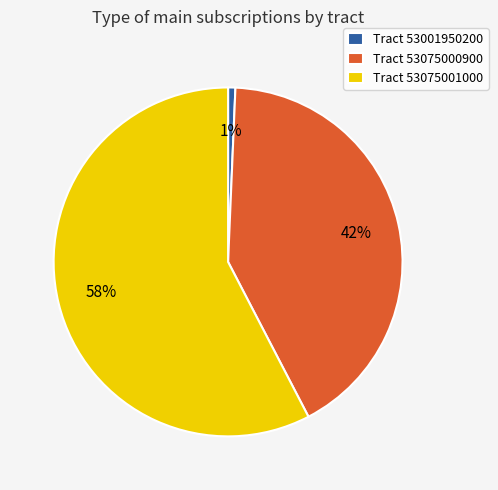

To the nearest percent, what is the average slice percentage?

33%